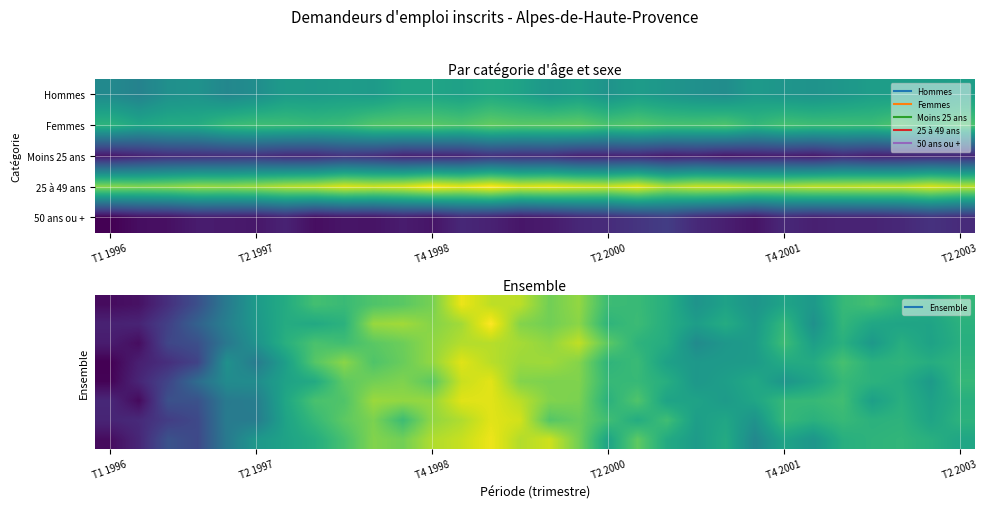

What is the total value across all series at 26?

72731.4